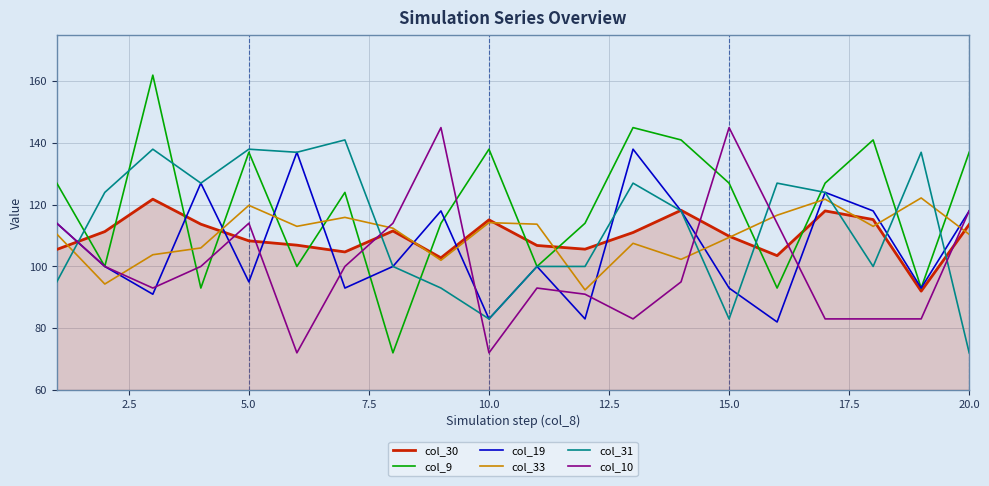

What are all the series names shown in the legend?

col_30, col_9, col_19, col_33, col_31, col_10